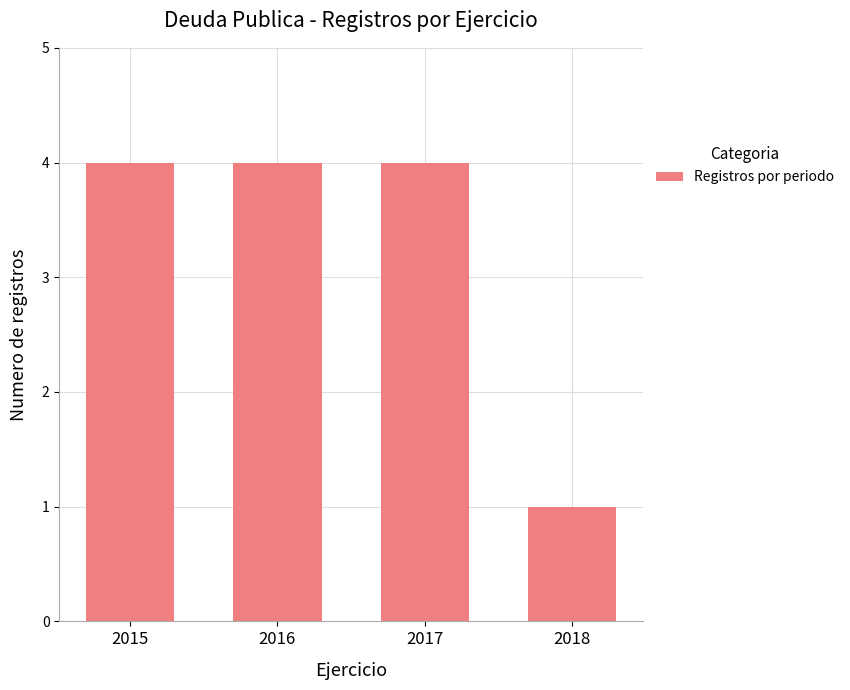

Approximately how many times larger is the value at 2016 compared to 2015?

1.0